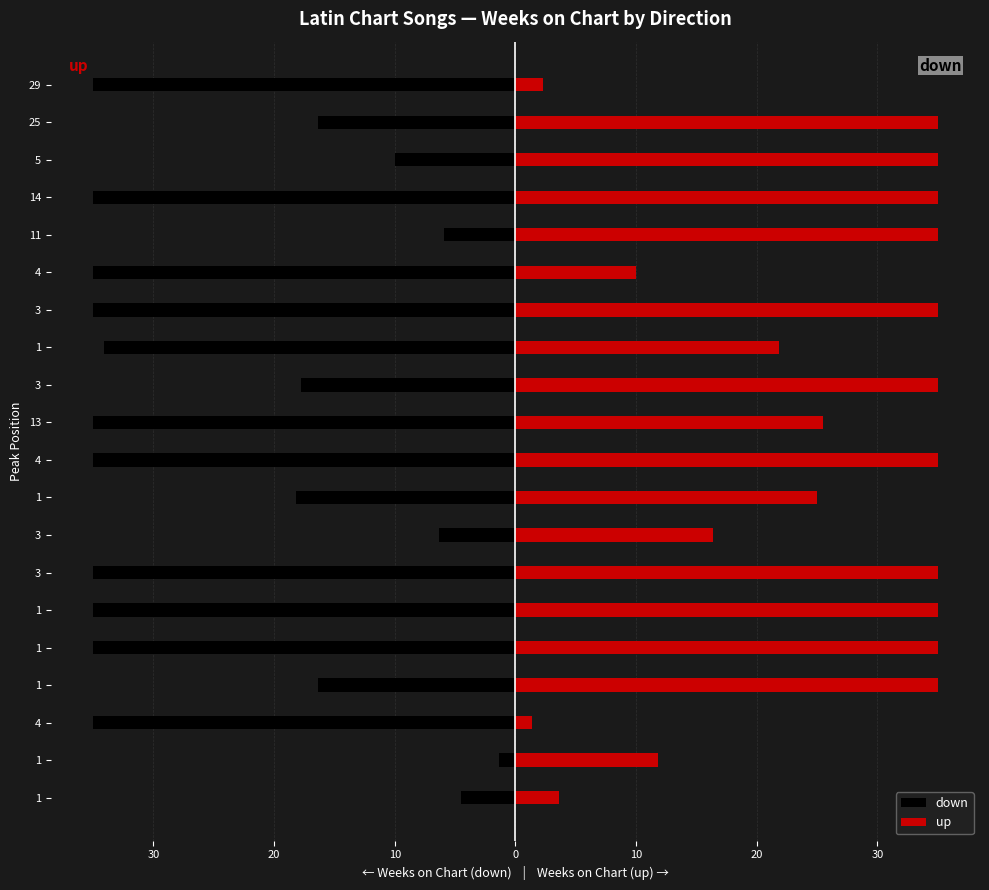

How many categories are shown in the chart?

20